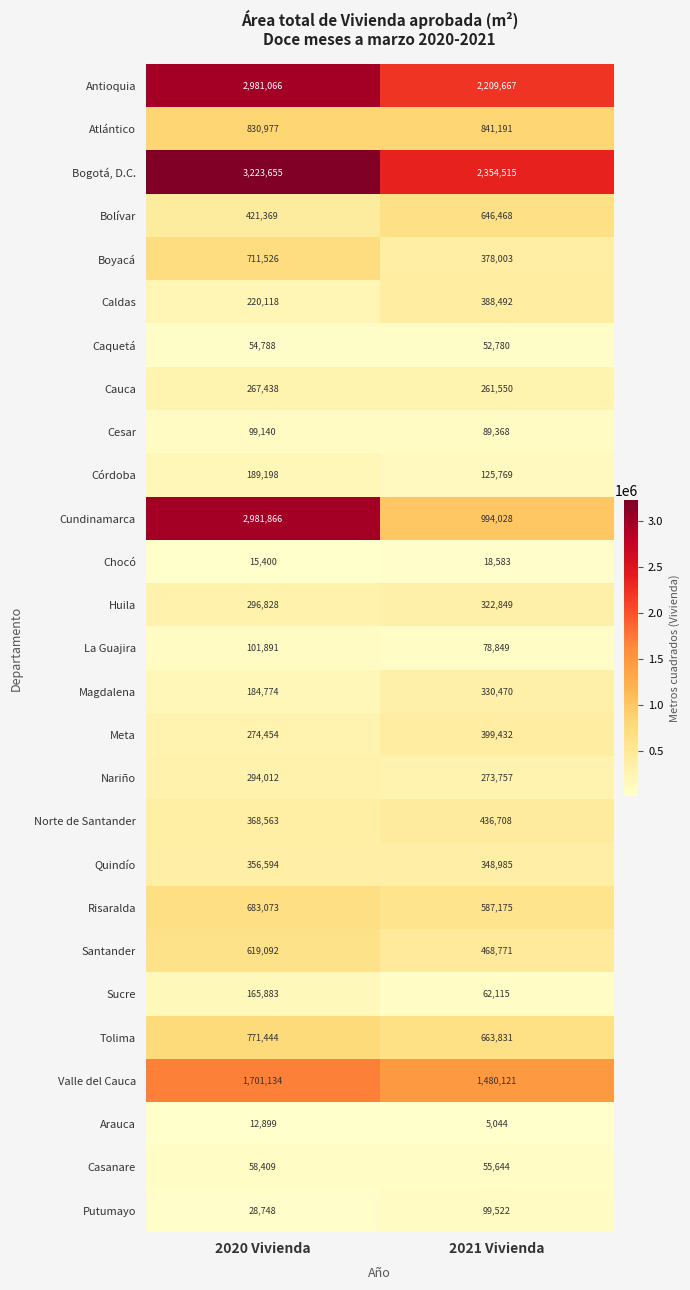

What is the sum of the Chocó values at 2020 Vivienda and 2021 Vivienda?

33983